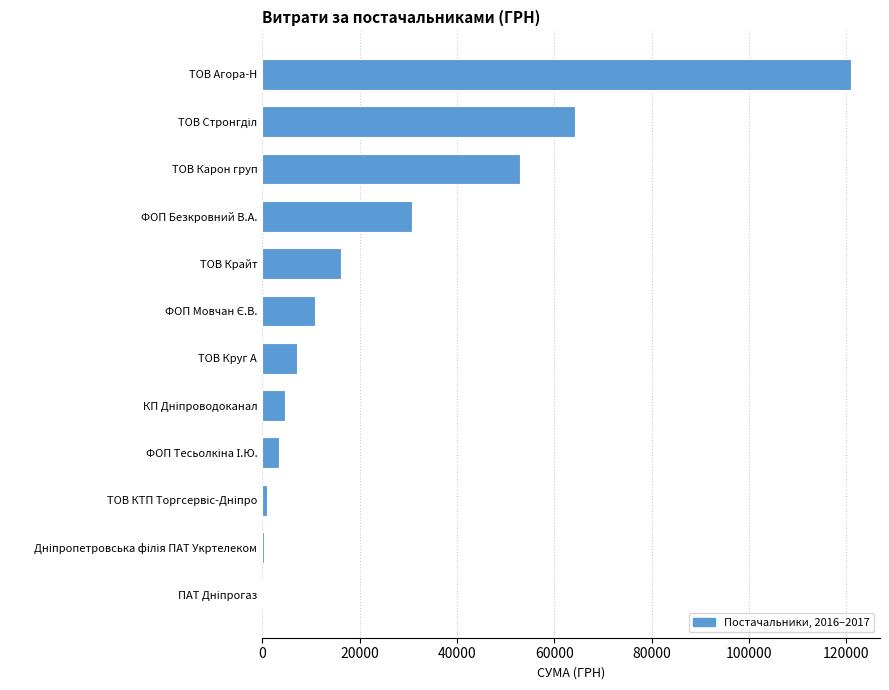

True or false: the data shows 120847.1 at ТОВ Агора-Н.

True